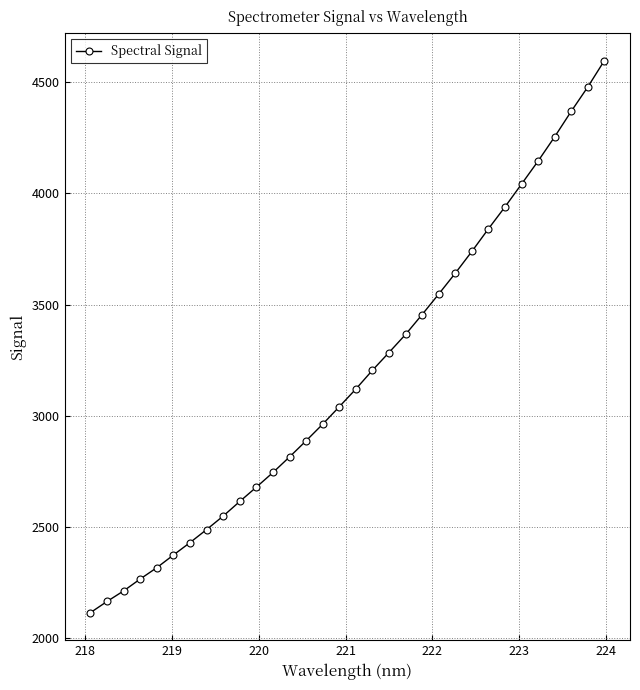

What is the maximum value shown in the chart?

4595.4